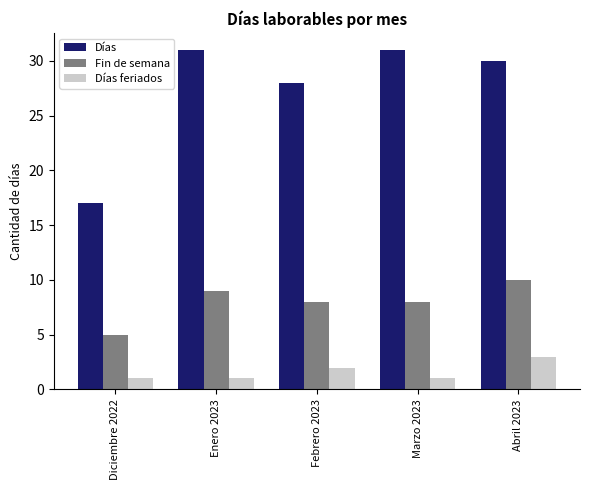

Reading left to right, list all the values displayed in this chart.

Días: 17	31	28	31	30
Fin de semana: 5	9	8	8	10
Días feriados: 1	1	2	1	3